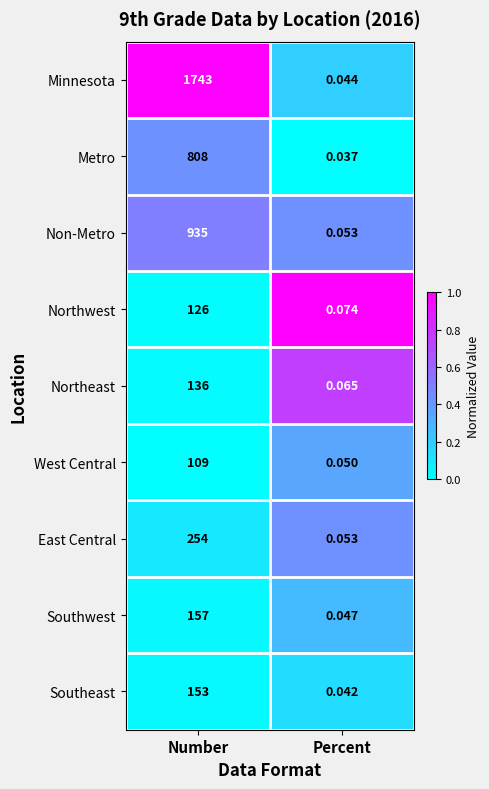

Which series has the widest spread of values?

Minnesota